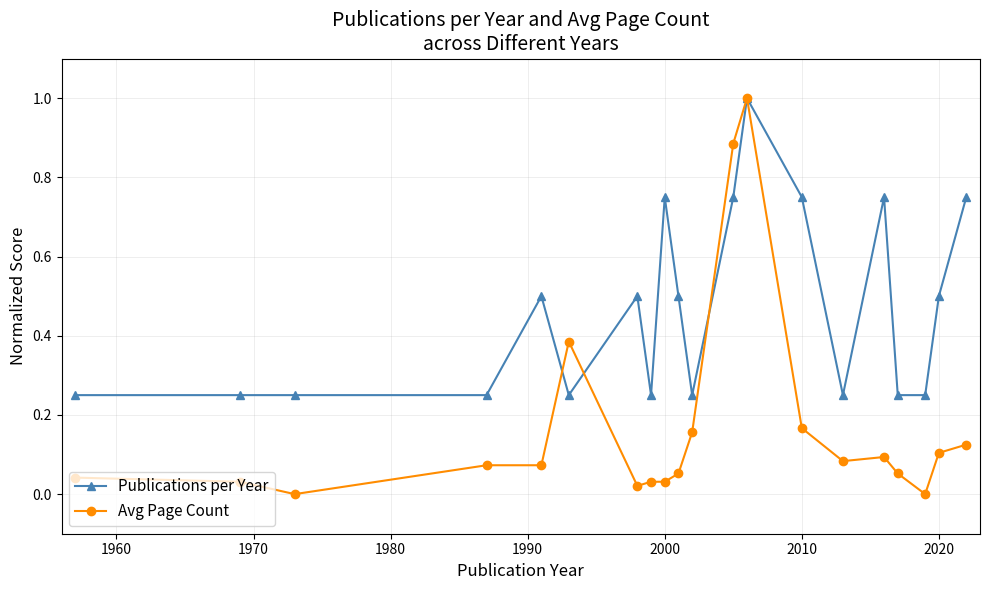

Which series has the widest spread of values?

Avg Page Count